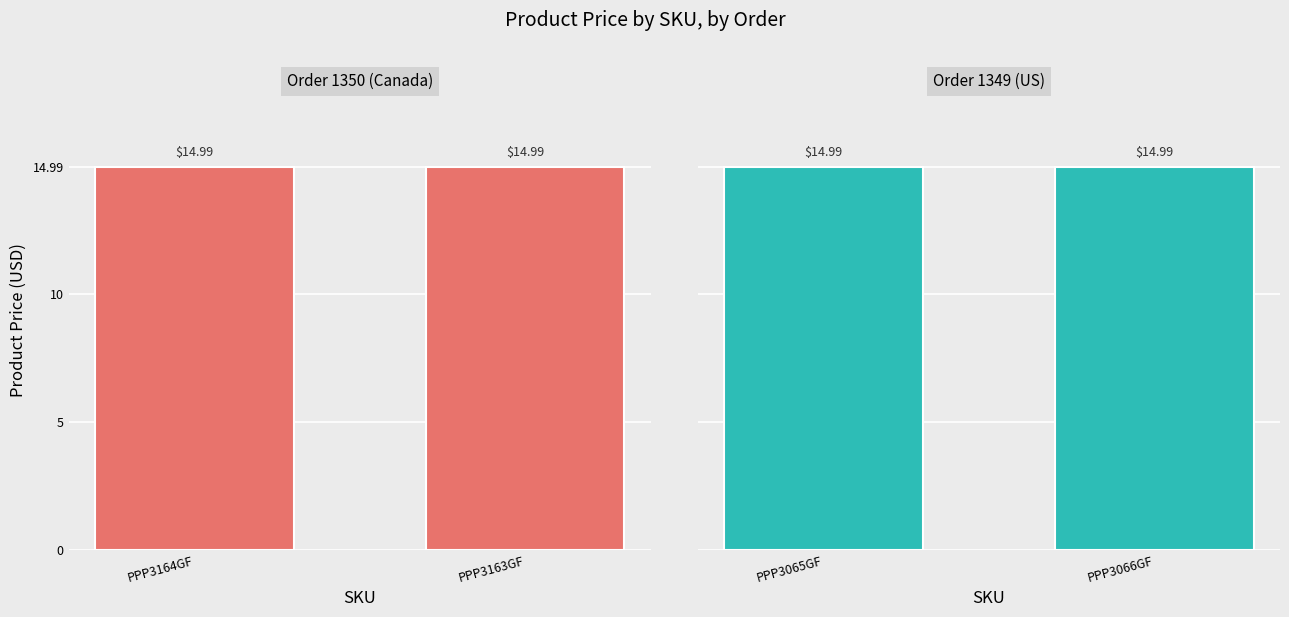

The Product Price series shows 4.0 at PPP3065GF. True or false?

False